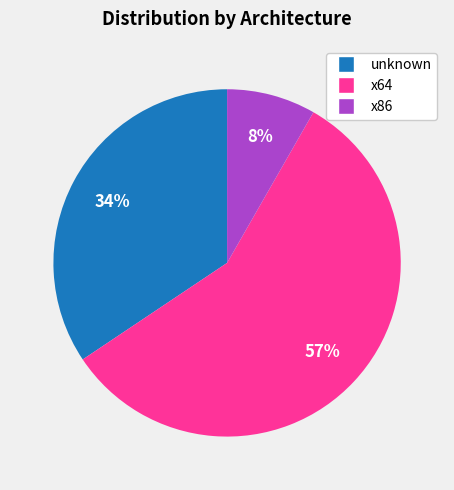

To the nearest percent, what is the average slice percentage?

33%